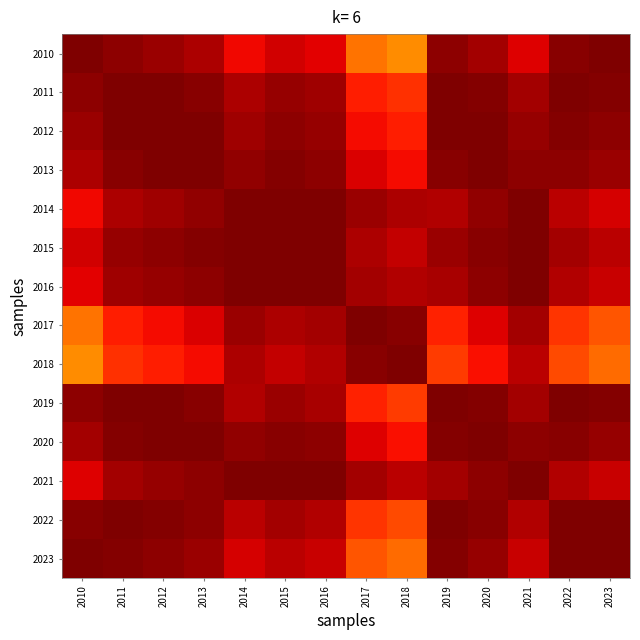

Reading left to right, extract all data points from this chart.

2010: 2010=1.0	2011=1.0	2012=1.0	2013=1.0	2014=0.9	2015=0.9	2016=0.9	2017=0.8	2018=0.8	2019=1.0	2020=1.0	2021=0.9	2022=1.0	2023=1.0
2011: 2010=1.0	2011=1.0	2012=1.0	2013=1.0	2014=1.0	2015=1.0	2016=1.0	2017=0.9	2018=0.9	2019=1.0	2020=1.0	2021=1.0	2022=1.0	2023=1.0
2012: 2010=1.0	2011=1.0	2012=1.0	2013=1.0	2014=1.0	2015=1.0	2016=1.0	2017=0.9	2018=0.9	2019=1.0	2020=1.0	2021=1.0	2022=1.0	2023=1.0
2013: 2010=1.0	2011=1.0	2012=1.0	2013=1.0	2014=1.0	2015=1.0	2016=1.0	2017=0.9	2018=0.9	2019=1.0	2020=1.0	2021=1.0	2022=1.0	2023=1.0
2014: 2010=0.9	2011=1.0	2012=1.0	2013=1.0	2014=1.0	2015=1.0	2016=1.0	2017=1.0	2018=1.0	2019=1.0	2020=1.0	2021=1.0	2022=0.9	2023=0.9
2015: 2010=0.9	2011=1.0	2012=1.0	2013=1.0	2014=1.0	2015=1.0	2016=1.0	2017=1.0	2018=0.9	2019=1.0	2020=1.0	2021=1.0	2022=1.0	2023=0.9
2016: 2010=0.9	2011=1.0	2012=1.0	2013=1.0	2014=1.0	2015=1.0	2016=1.0	2017=1.0	2018=1.0	2019=1.0	2020=1.0	2021=1.0	2022=1.0	2023=0.9
2017: 2010=0.8	2011=0.9	2012=0.9	2013=0.9	2014=1.0	2015=1.0	2016=1.0	2017=1.0	2018=1.0	2019=0.9	2020=0.9	2021=1.0	2022=0.9	2023=0.8
2018: 2010=0.8	2011=0.9	2012=0.9	2013=0.9	2014=1.0	2015=0.9	2016=1.0	2017=1.0	2018=1.0	2019=0.8	2020=0.9	2021=0.9	2022=0.8	2023=0.8
2019: 2010=1.0	2011=1.0	2012=1.0	2013=1.0	2014=1.0	2015=1.0	2016=1.0	2017=0.9	2018=0.8	2019=1.0	2020=1.0	2021=1.0	2022=1.0	2023=1.0
2020: 2010=1.0	2011=1.0	2012=1.0	2013=1.0	2014=1.0	2015=1.0	2016=1.0	2017=0.9	2018=0.9	2019=1.0	2020=1.0	2021=1.0	2022=1.0	2023=1.0
2021: 2010=0.9	2011=1.0	2012=1.0	2013=1.0	2014=1.0	2015=1.0	2016=1.0	2017=1.0	2018=0.9	2019=1.0	2020=1.0	2021=1.0	2022=1.0	2023=0.9
2022: 2010=1.0	2011=1.0	2012=1.0	2013=1.0	2014=0.9	2015=1.0	2016=1.0	2017=0.9	2018=0.8	2019=1.0	2020=1.0	2021=1.0	2022=1.0	2023=1.0
2023: 2010=1.0	2011=1.0	2012=1.0	2013=1.0	2014=0.9	2015=0.9	2016=0.9	2017=0.8	2018=0.8	2019=1.0	2020=1.0	2021=0.9	2022=1.0	2023=1.0